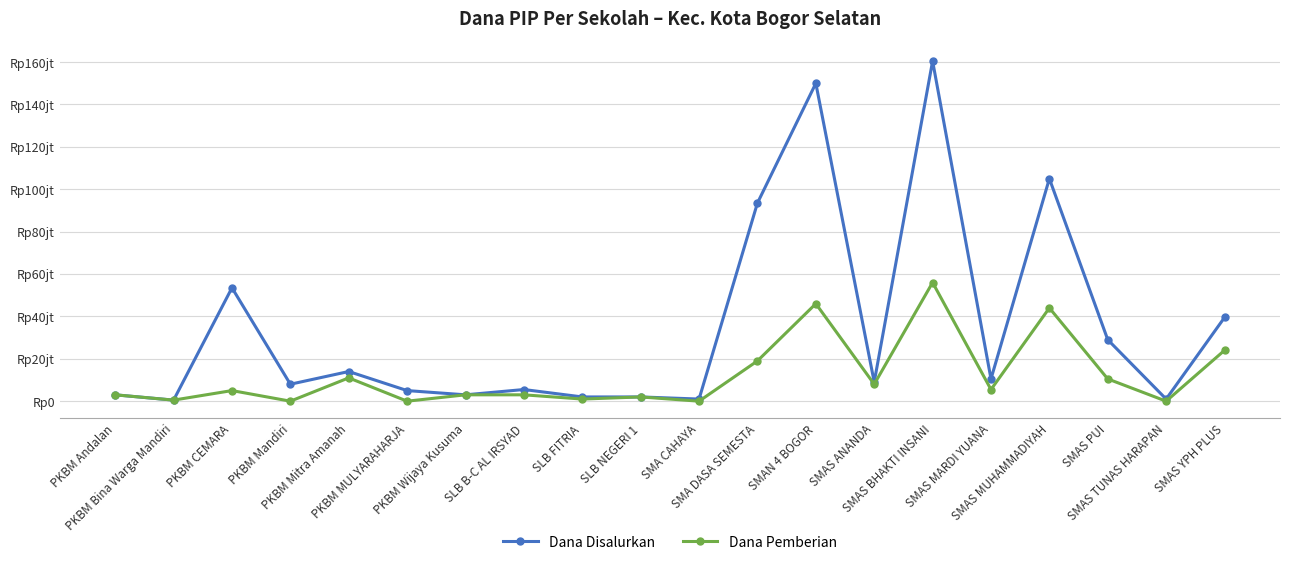

What are all the series names shown in the legend?

Dana Disalurkan, Dana Pemberian